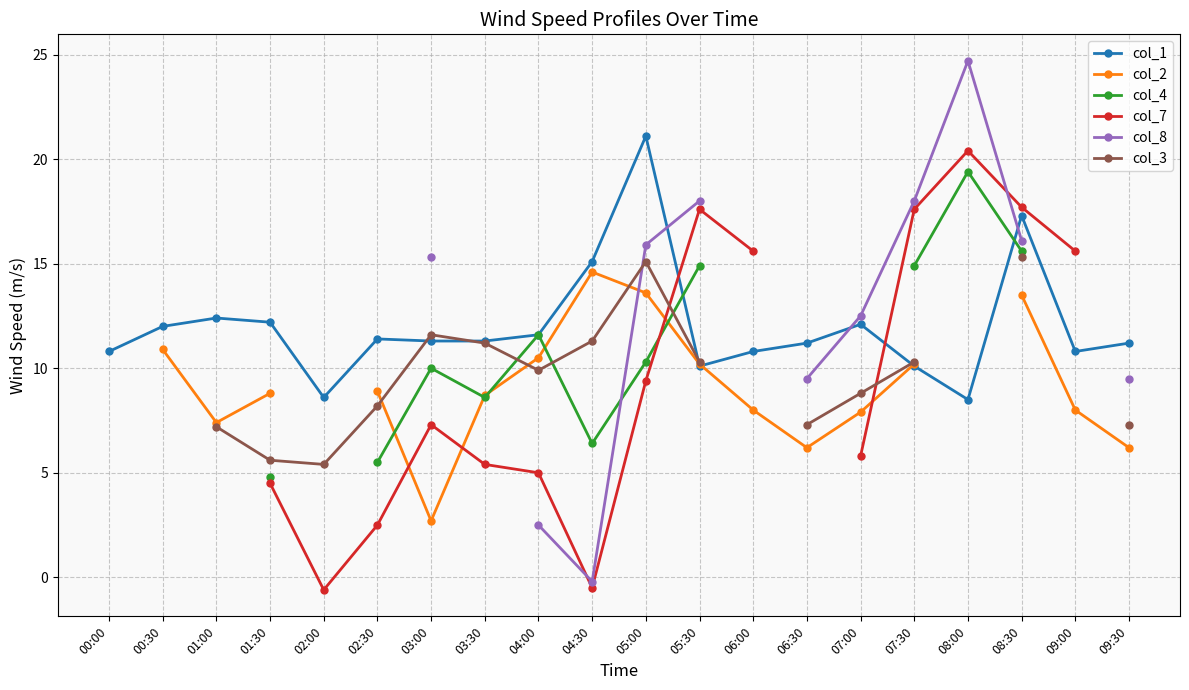

Does the chart have visible grid lines?

Yes